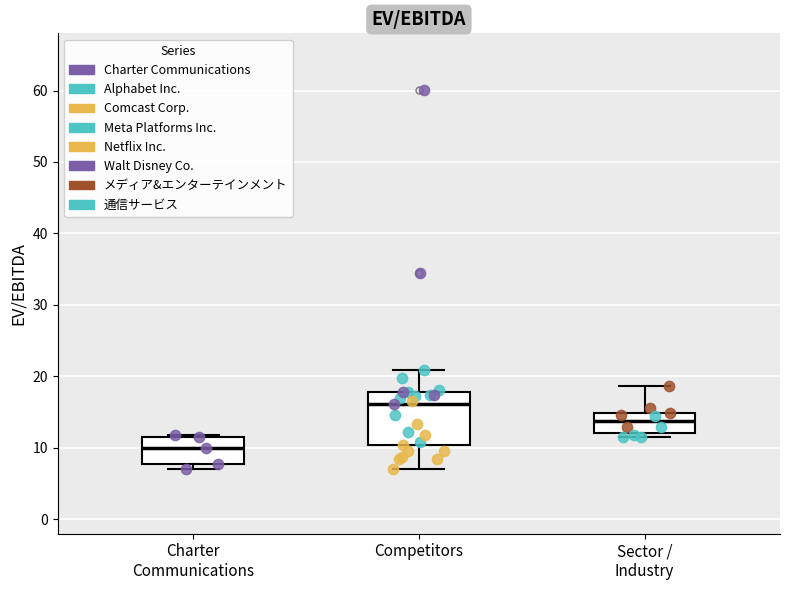

Reading left to right, transcribe this box plot: for each box, give where its median line is, the range the box spans, and where its two whiskers end, as read against the y-axis. The values are not printed on the chart, so give them approximately, as read against the axis.

Charter Communications: median 10, box 8 to 12, whiskers 7 to 12 (just above the box's upper edge)
Competitors: median 16, box 10 to 18, whiskers 7 to 21
Sector / Industry: median 14, box 12 to 15, whiskers 12 (just below the box's lower edge) to 19